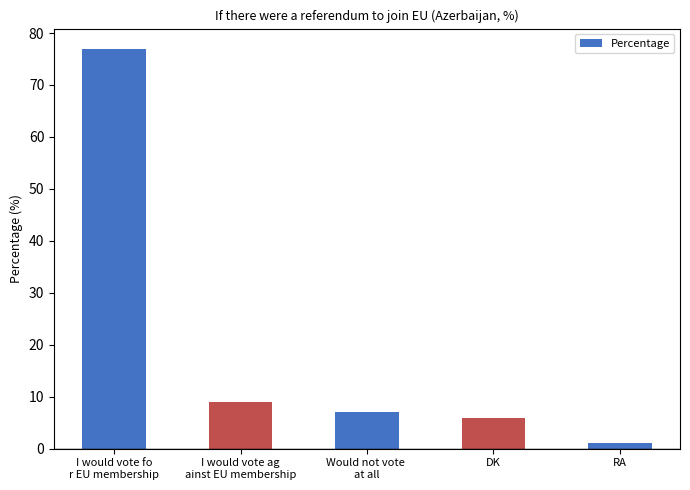

The chart shows a value of 6 at DK. True or false?

True